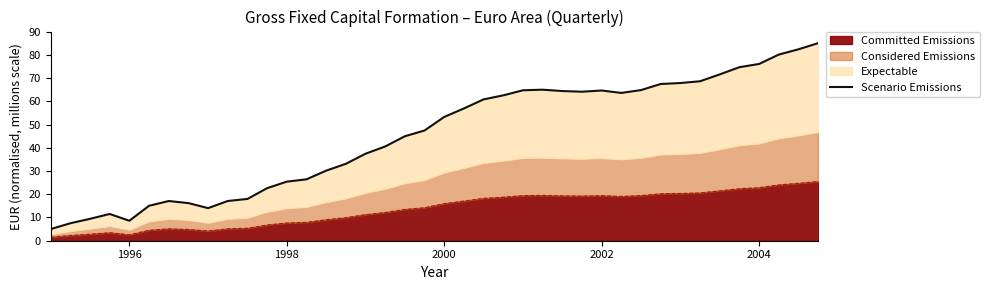

True or false: the data has more than 0 interior local peaks.

True